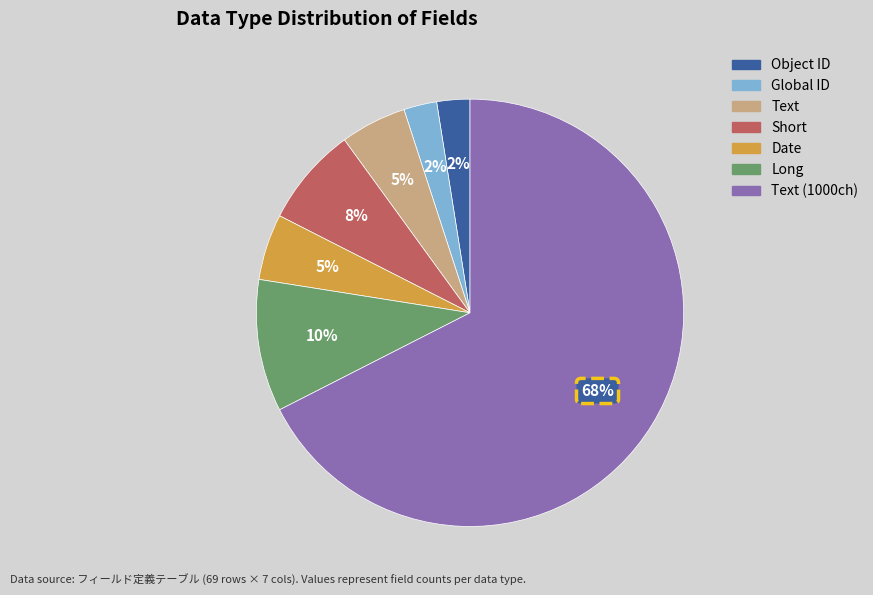

Is there any slice that represents more than half of the pie?

Yes